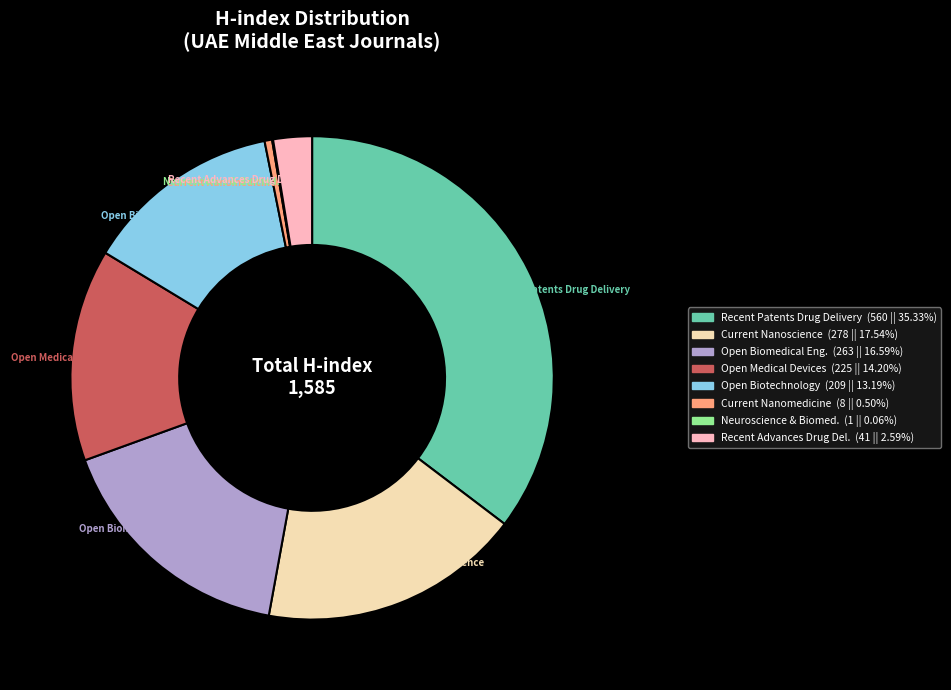

Does any single category account for the majority?

No